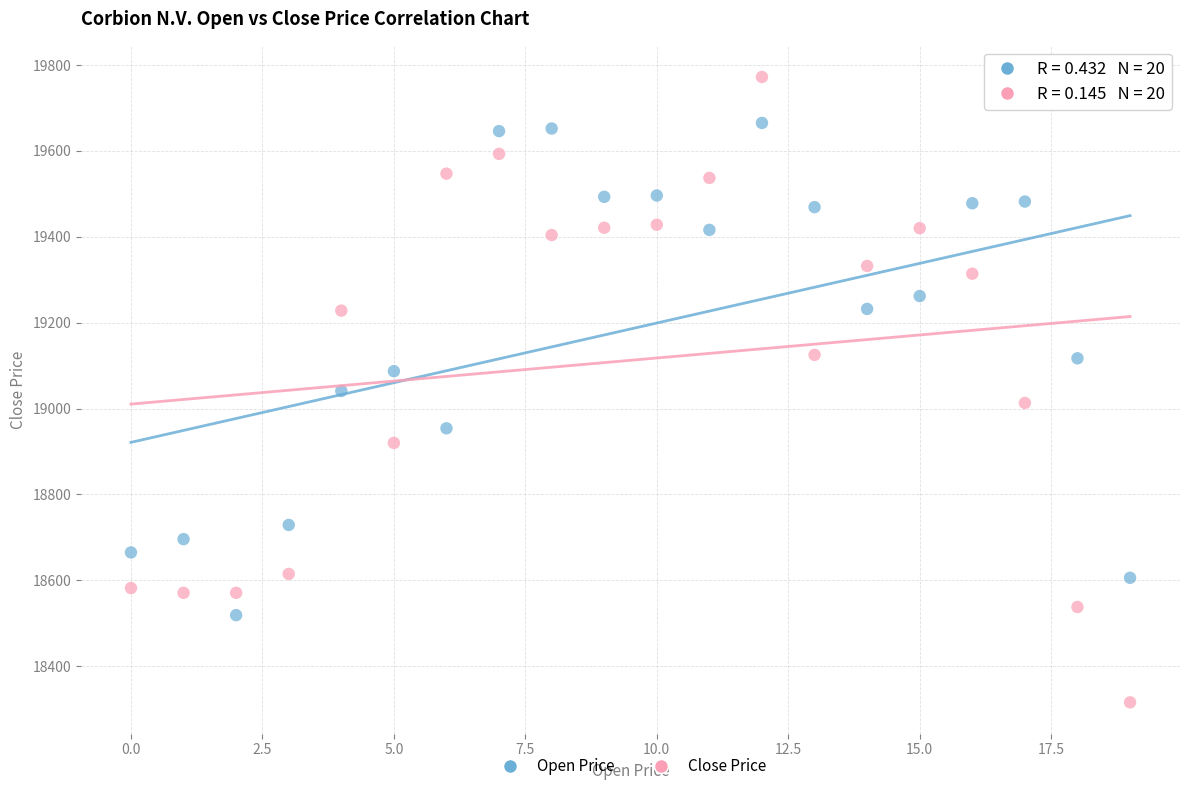

Across all data points, what is the range of Y values (max minus min)?

1456